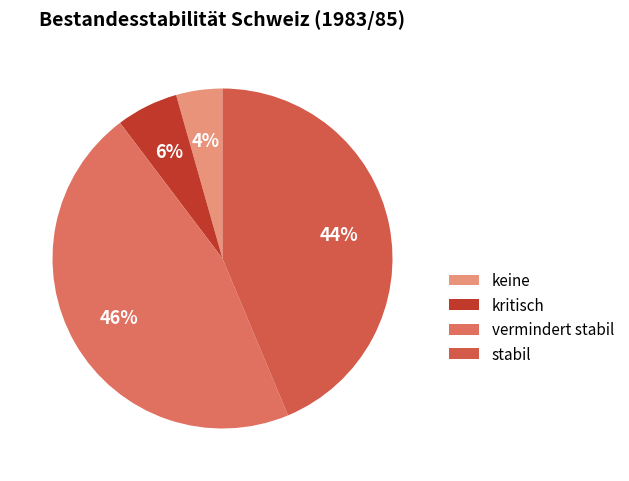

Which category has the smallest portion of the pie?

keine